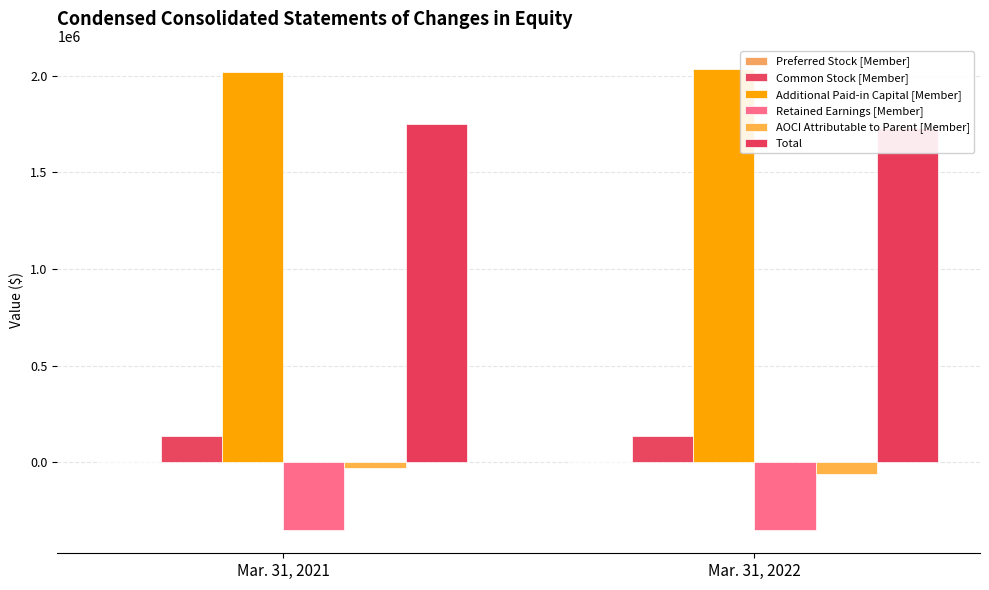

Reading left to right, list all the values displayed in this chart.

Preferred Stock [Member]: Mar. 31, 2021=39	Mar. 31, 2022=39
Common Stock [Member]: Mar. 31, 2021=135546	Mar. 31, 2022=136657
Additional Paid-in Capital [Member]: Mar. 31, 2021=2021072	Mar. 31, 2022=2036417
Retained Earnings [Member]: Mar. 31, 2021=-351449	Mar. 31, 2022=-353007
AOCI Attributable to Parent [Member]: Mar. 31, 2021=-31057	Mar. 31, 2022=-61621
Total: Mar. 31, 2021=1750655	Mar. 31, 2022=1728543